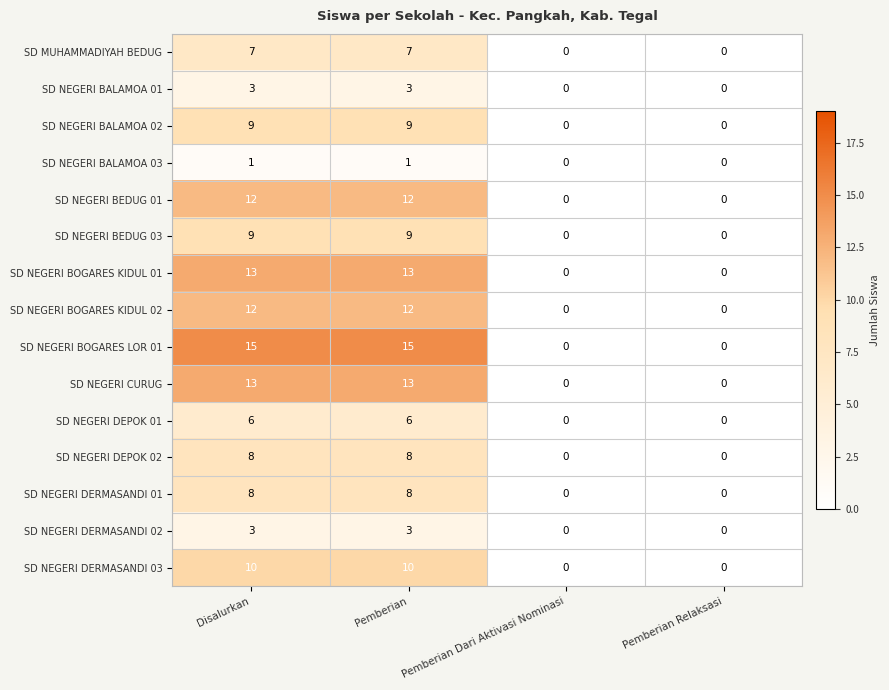

Count the number of categories in the chart.

4